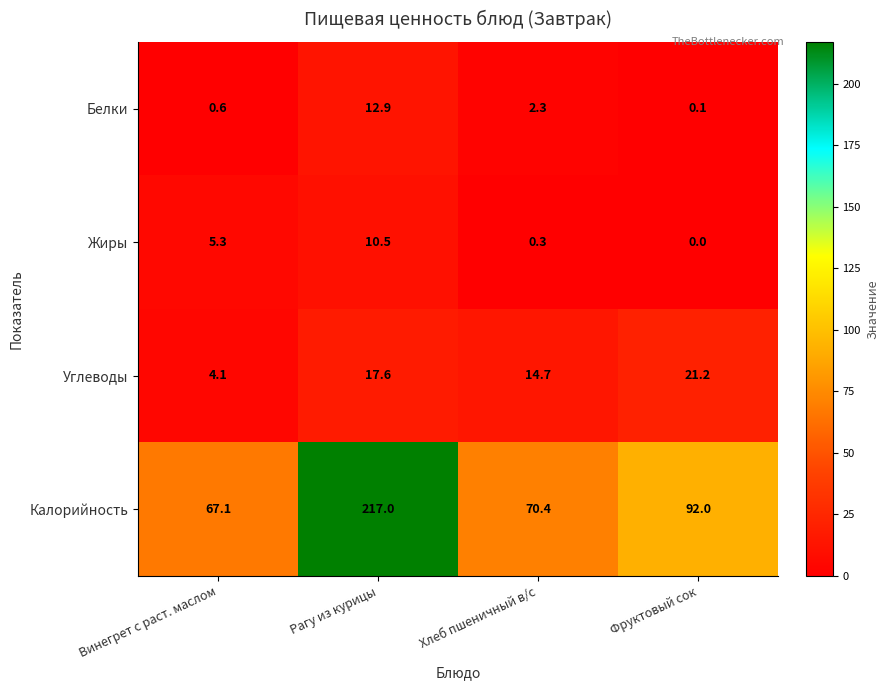

At which label does Калорийность first exceed 92?

Рагу из курицы